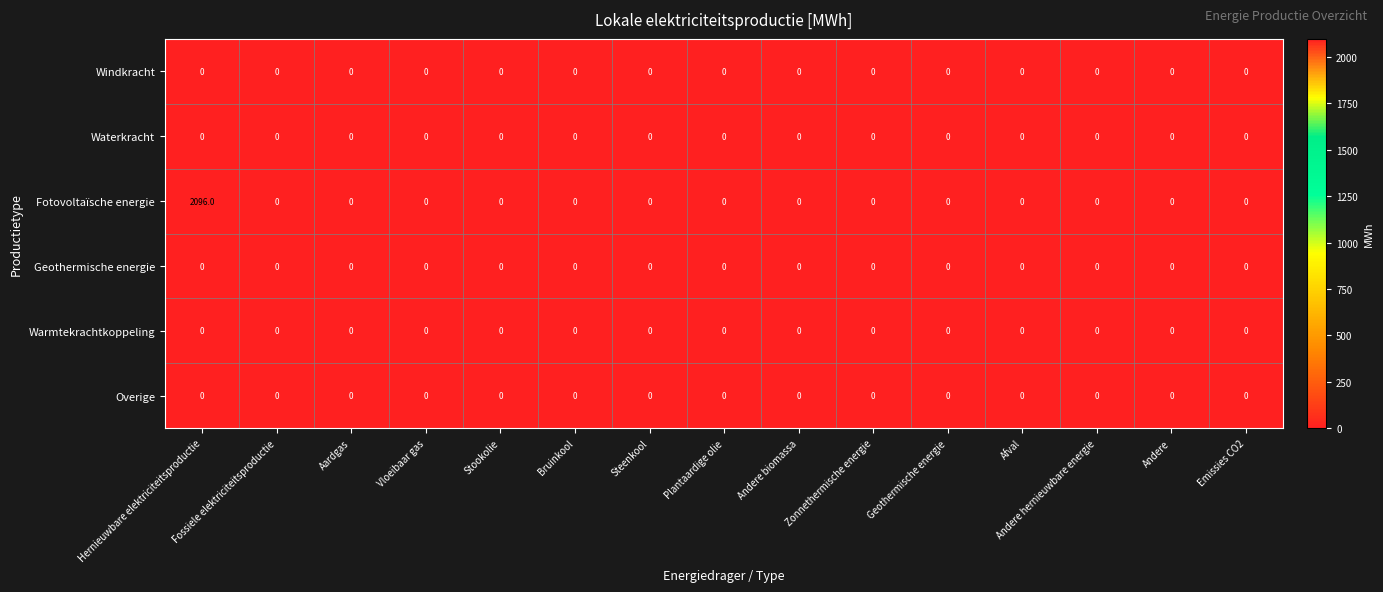

At which category does the chart reach its peak across all series?

Hernieuwbare elektriciteitsproductie